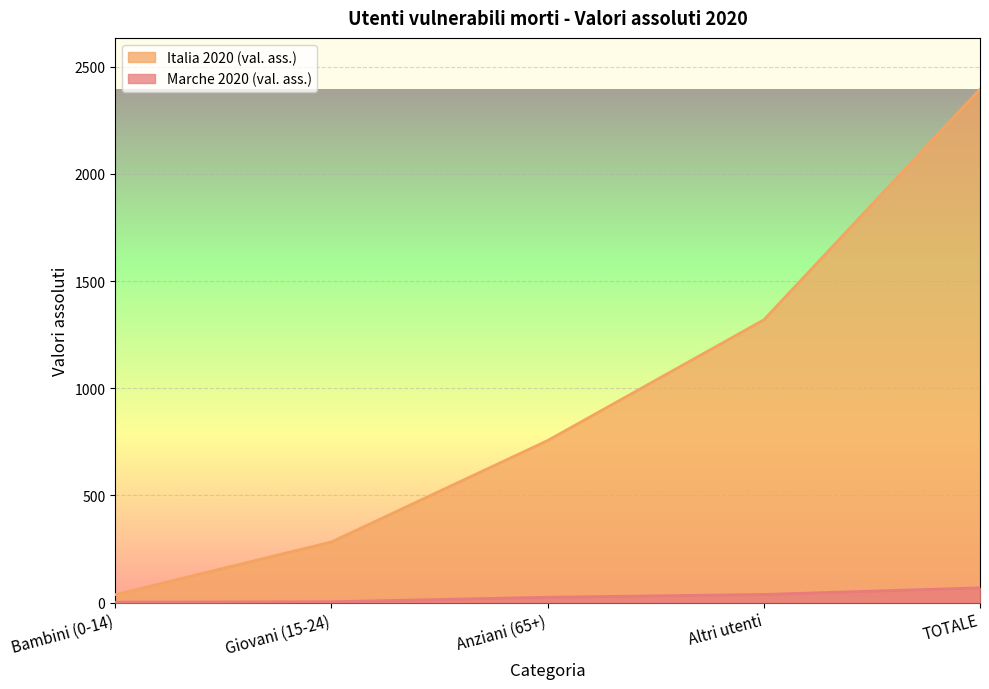

Does the chart display data point markers on the line(s)?

No